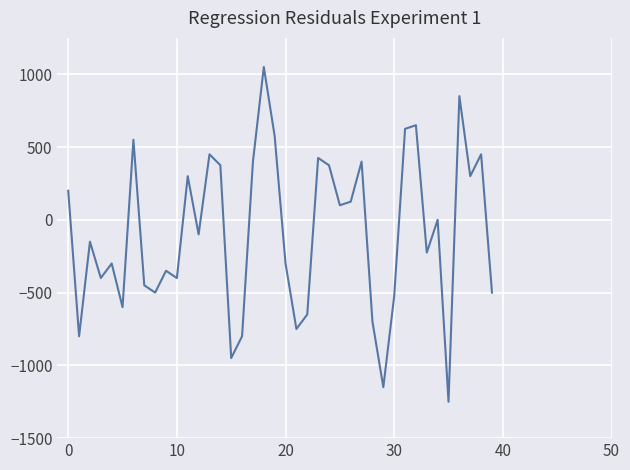

True or false: there are more than 0 points higher than both neighbors.

True